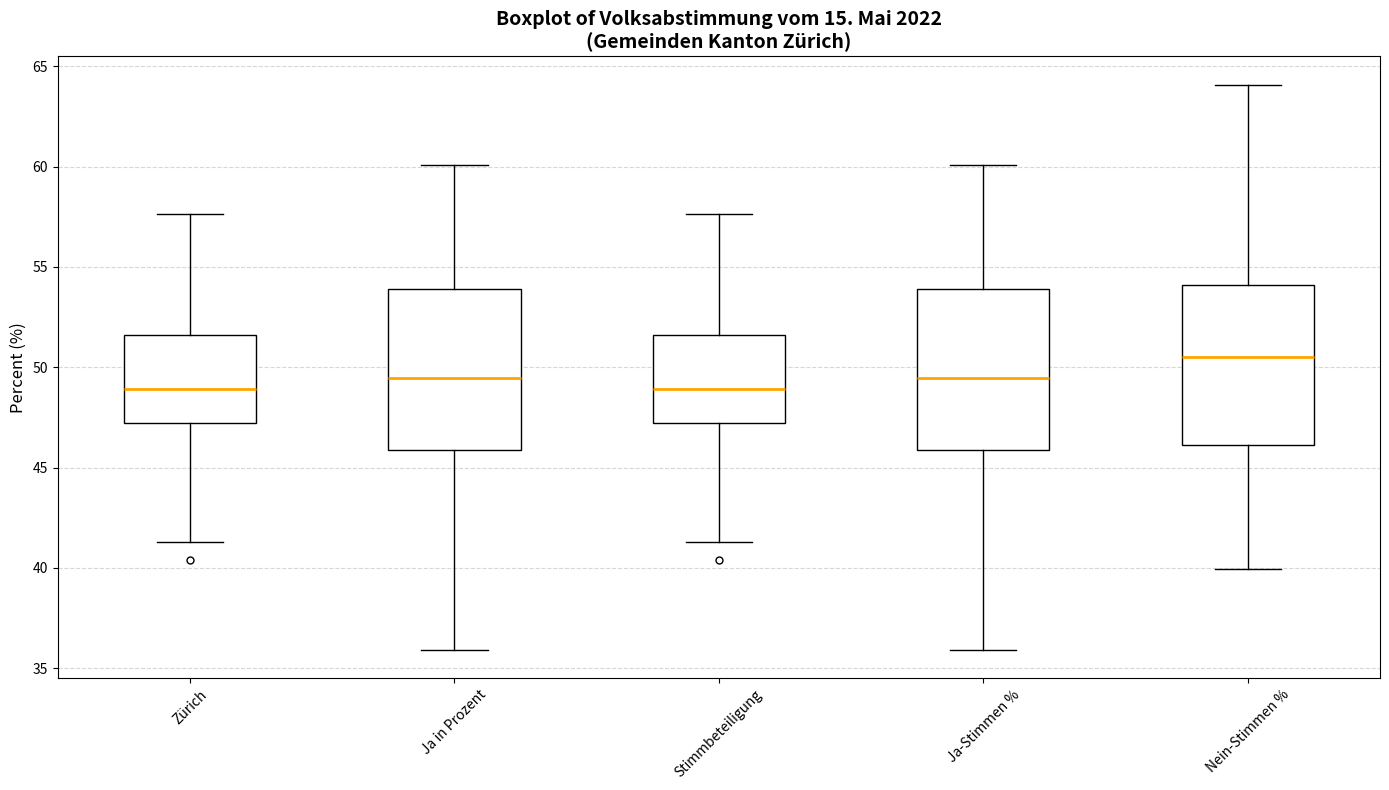

Reading left to right, read every box against the y-axis: the position of its median line, the range the box covers, and the ends of its whiskers. The values are not printed on the chart, so give them approximately, as read against the axis.

Zürich: median 49.0, box 47.0 to 51.5, whiskers 41.5 to 57.5
Ja in Prozent: median 49.5, box 46.0 to 54.0, whiskers 36.0 to 60.0
Stimmbeteiligung: median 49.0, box 47.0 to 51.5, whiskers 41.5 to 57.5
Ja-Stimmen %: median 49.5, box 46.0 to 54.0, whiskers 36.0 to 60.0
Nein-Stimmen %: median 50.5, box 46.0 to 54.0, whiskers 40.0 to 64.0